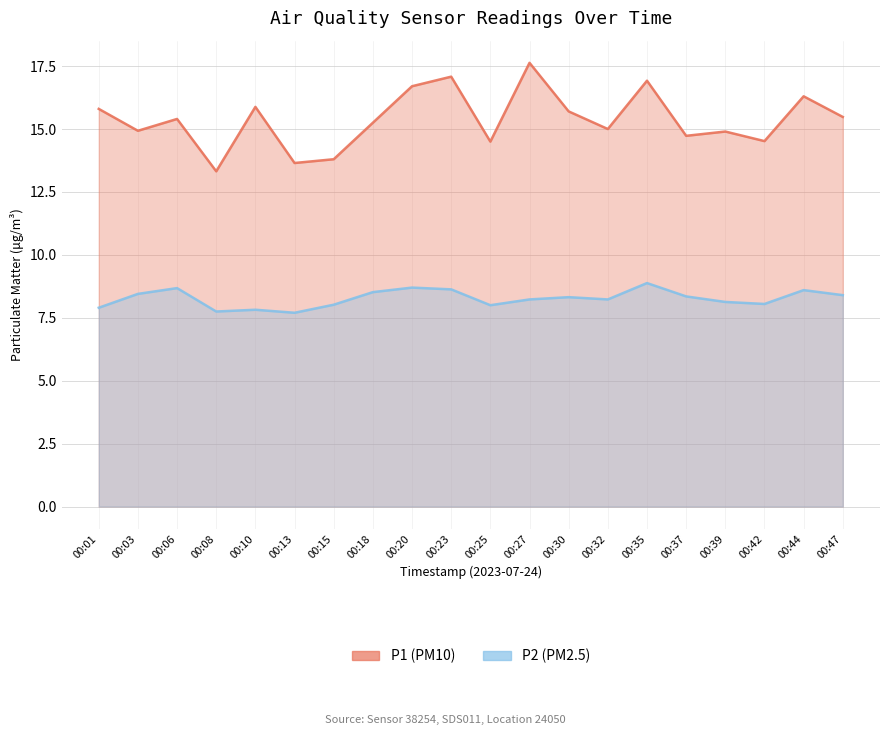

Which label corresponds to the smallest value in the chart?

00:13